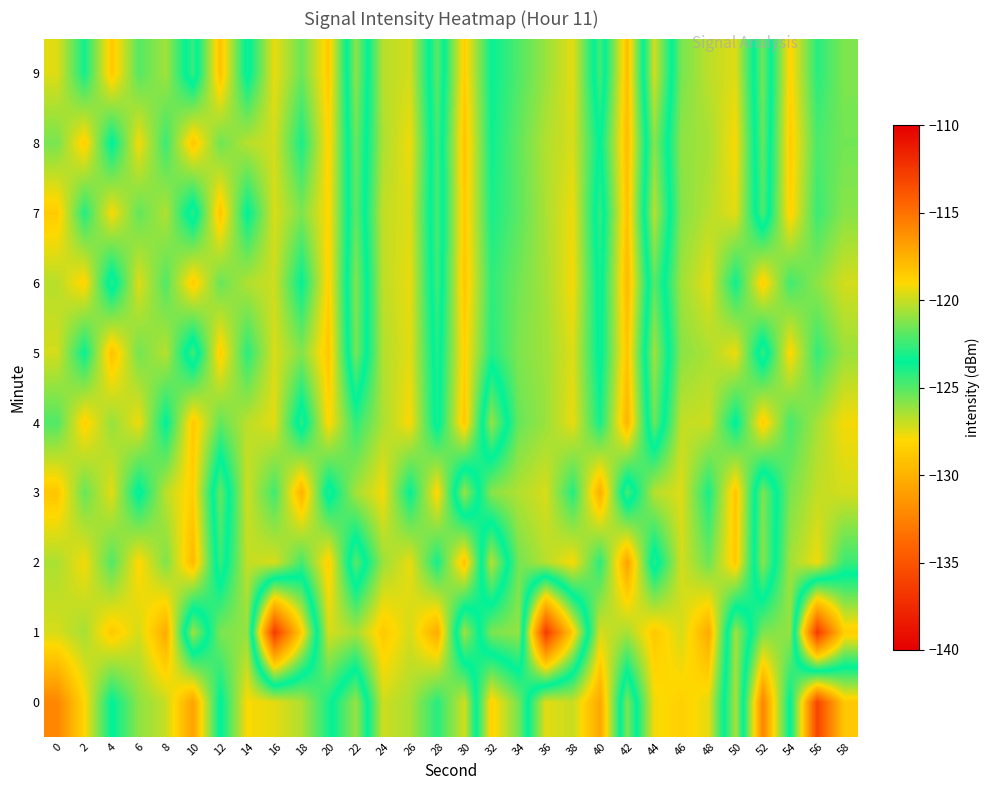

What is the total value across all series at 26?

-1199.9